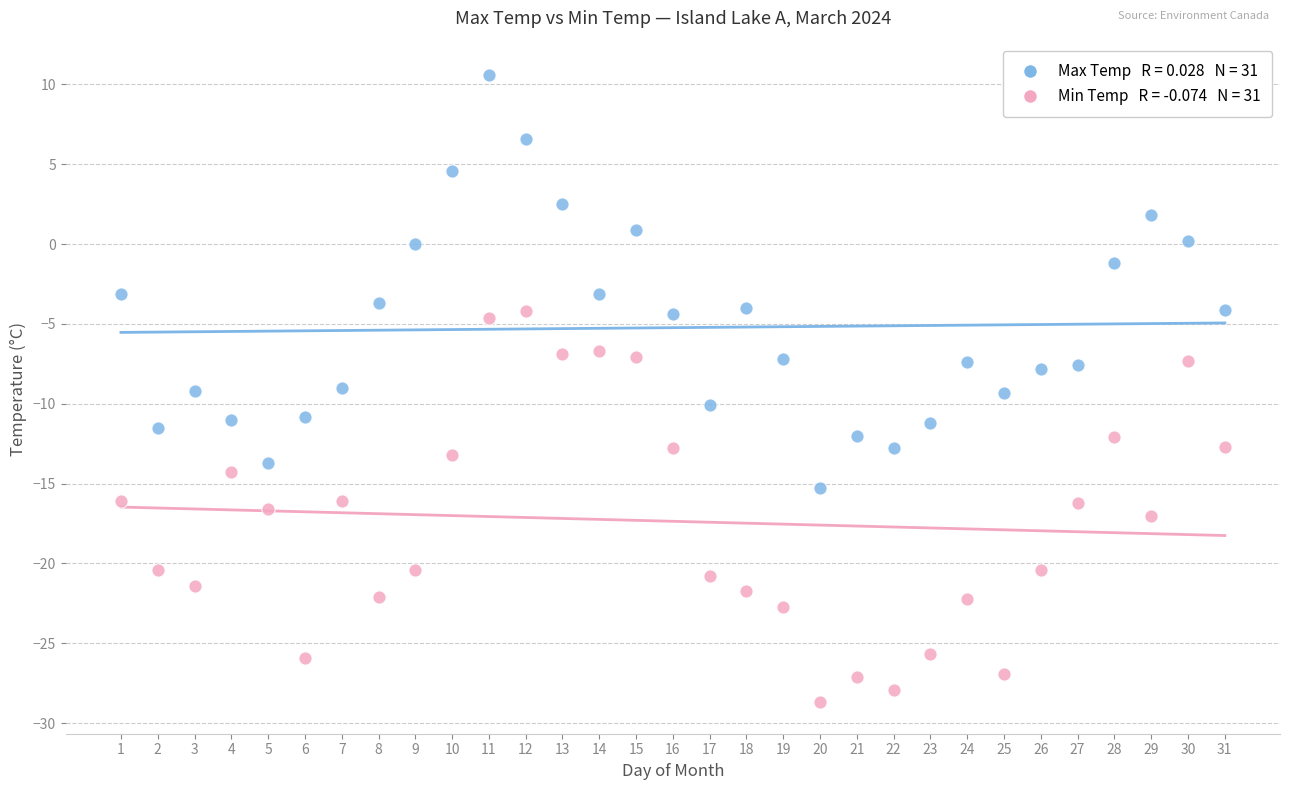

Across all data points, what is the range of X values (max minus min)?

30.0